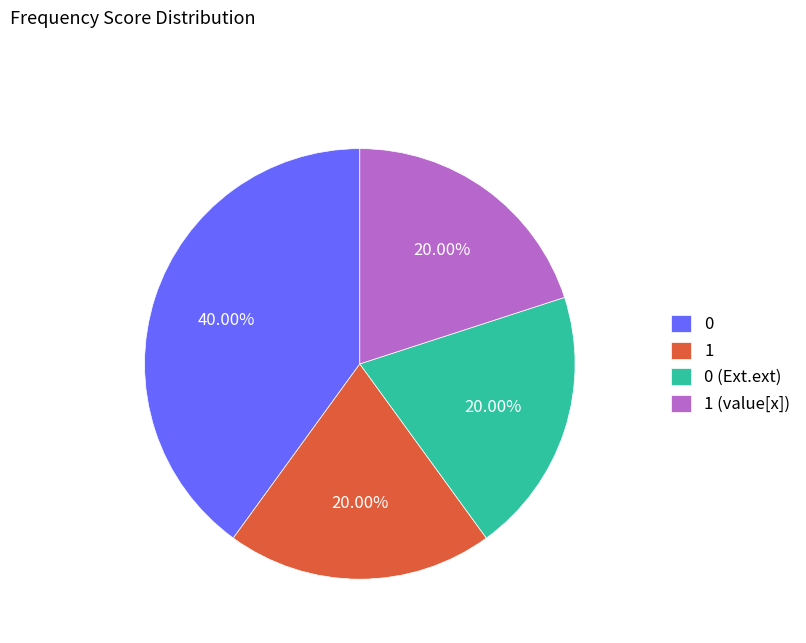

What is the ratio of the value at 1 to the value at 0 (Ext.ext)?

1.0